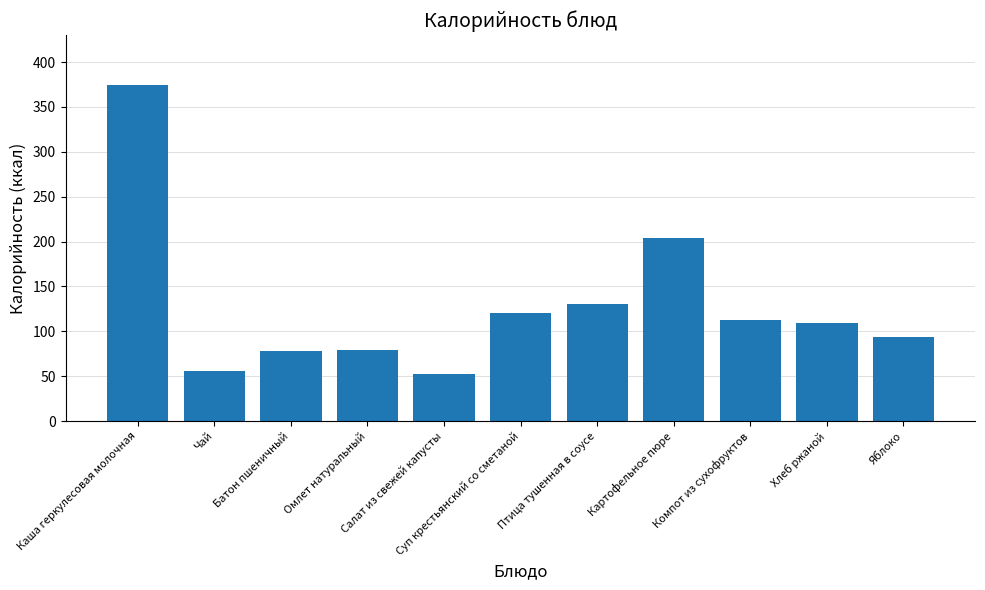

What is the difference between the values at Птица тушенная в соусе and Батон пшеничный?

53